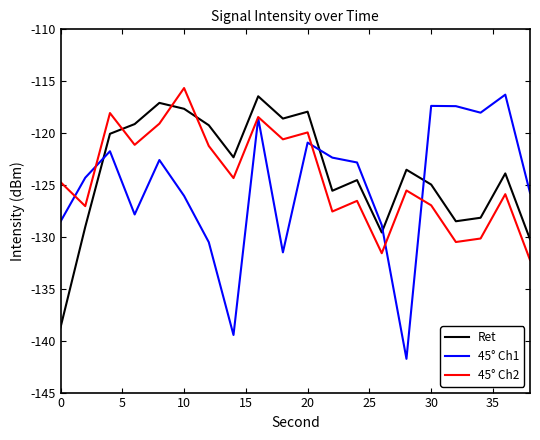

How many distinct data groups are displayed?

3